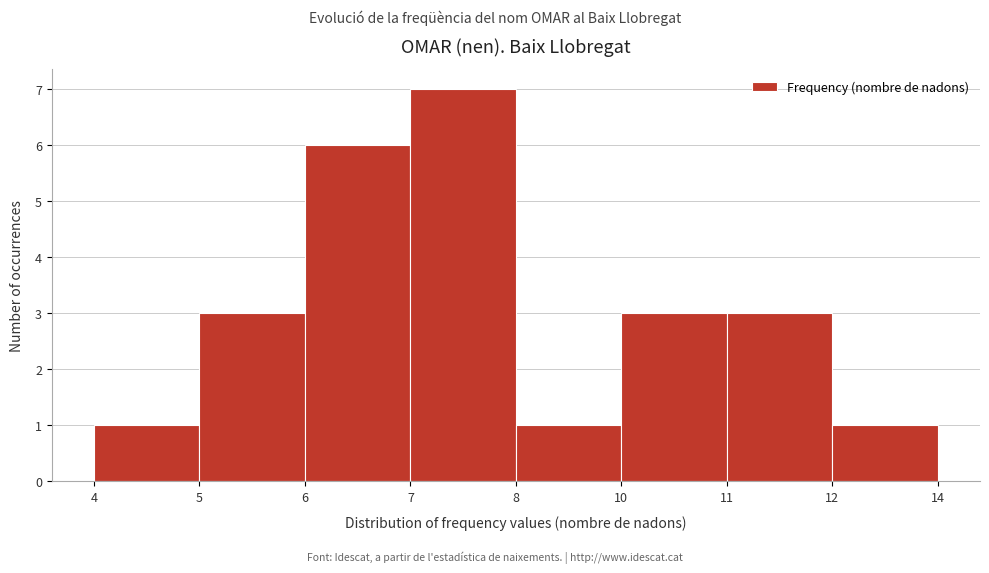

Reading left to right, what are all the values shown in this chart?

4=1	5=3	6=6	7=7	8=1	10=3	11=3	12=1